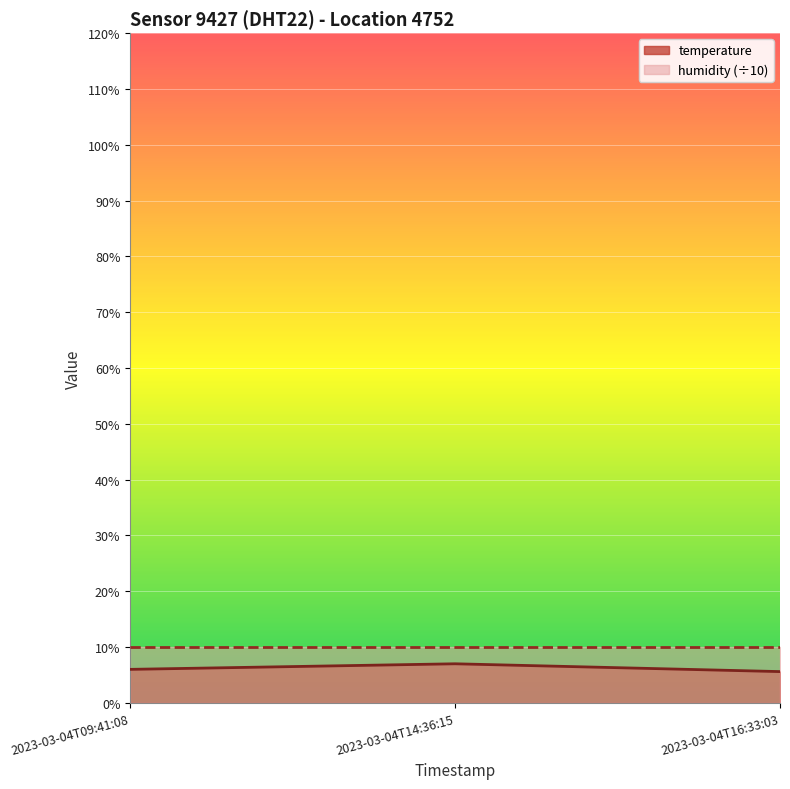

How many data points are less than 6?

1